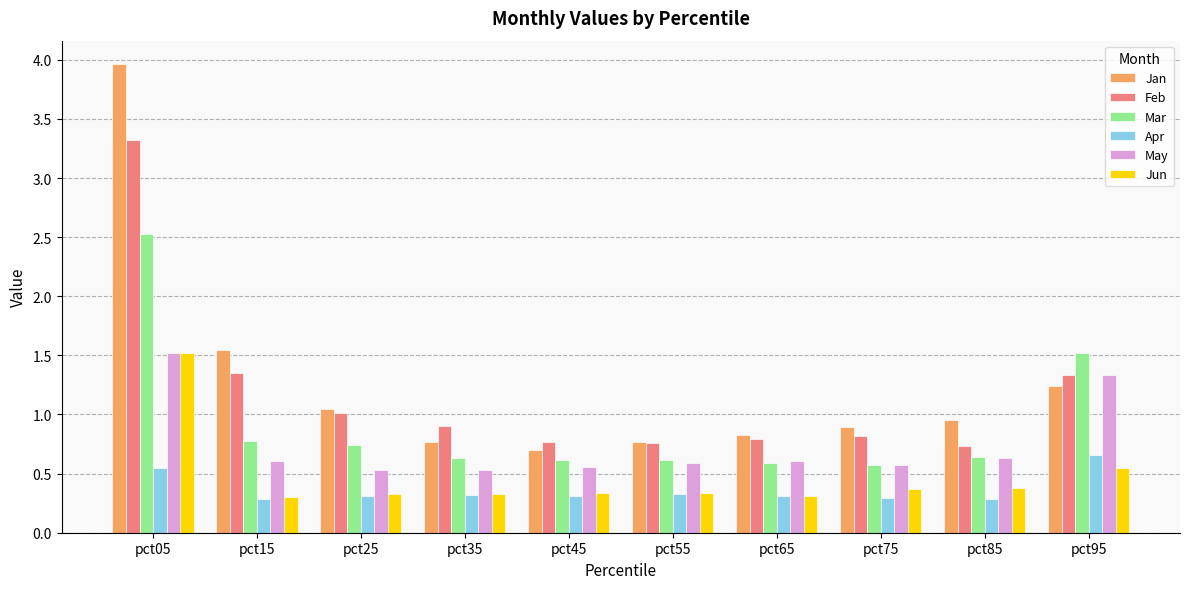

How many categories are shown in the chart?

10